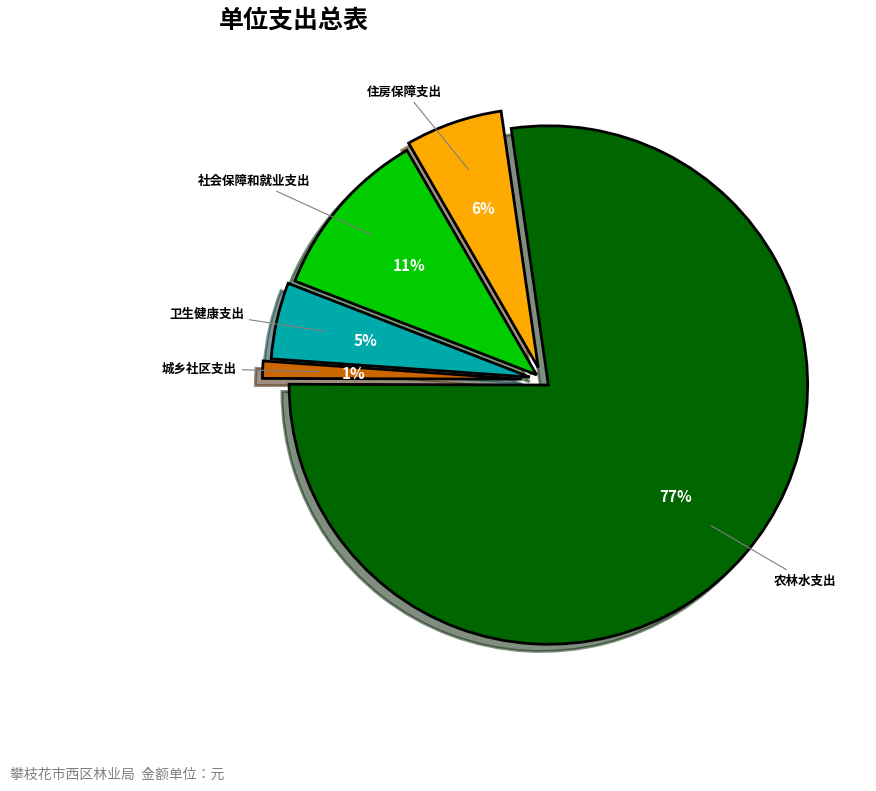

To the nearest percent, what portion does 农林水支出 represent?

77%